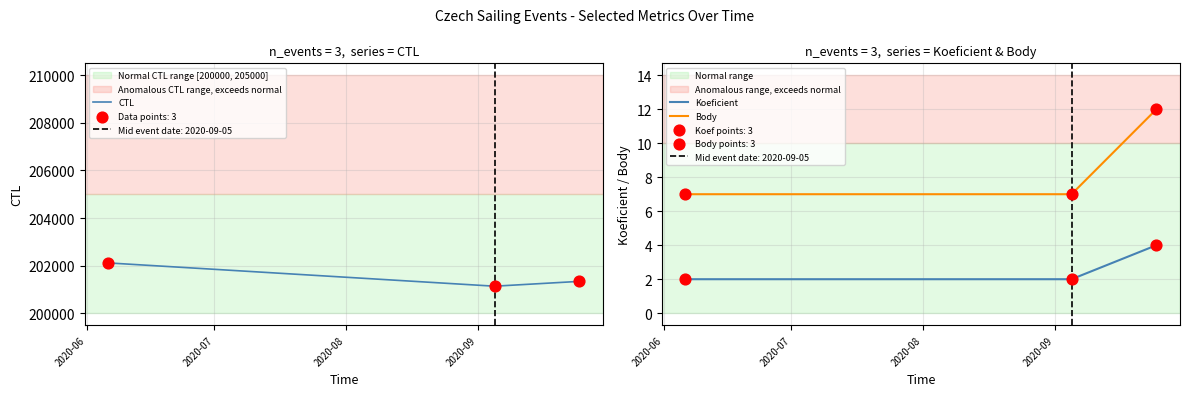

What are all the series names shown in the legend?

CTL, Koeficient, Body